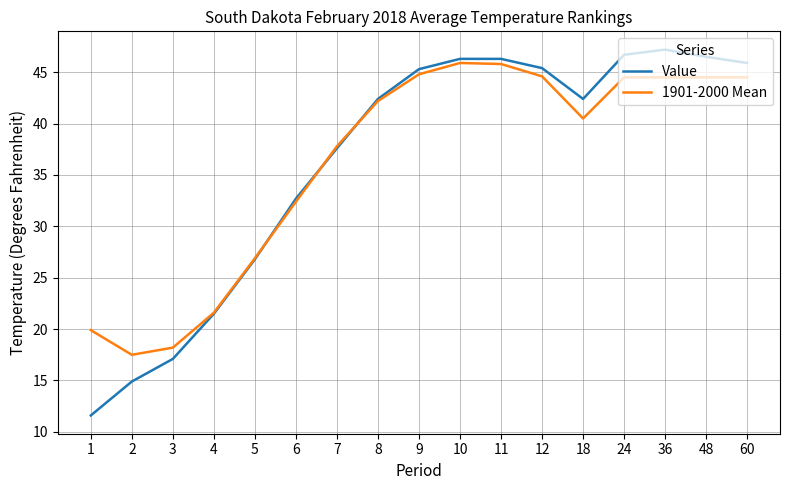

Which series has the largest range (max minus min)?

Value